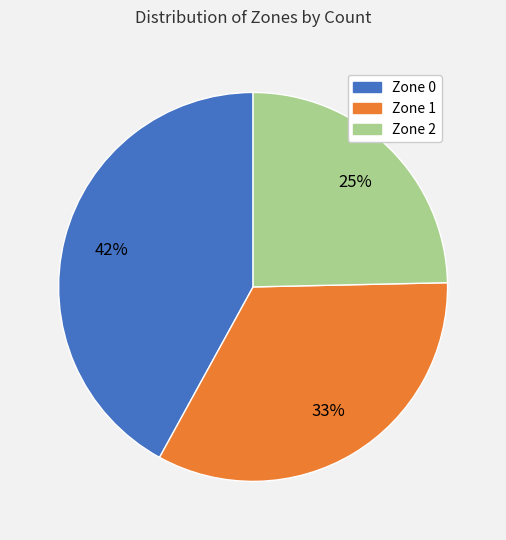

To the nearest percent, what percentage of the pie is Zone 0?

42%